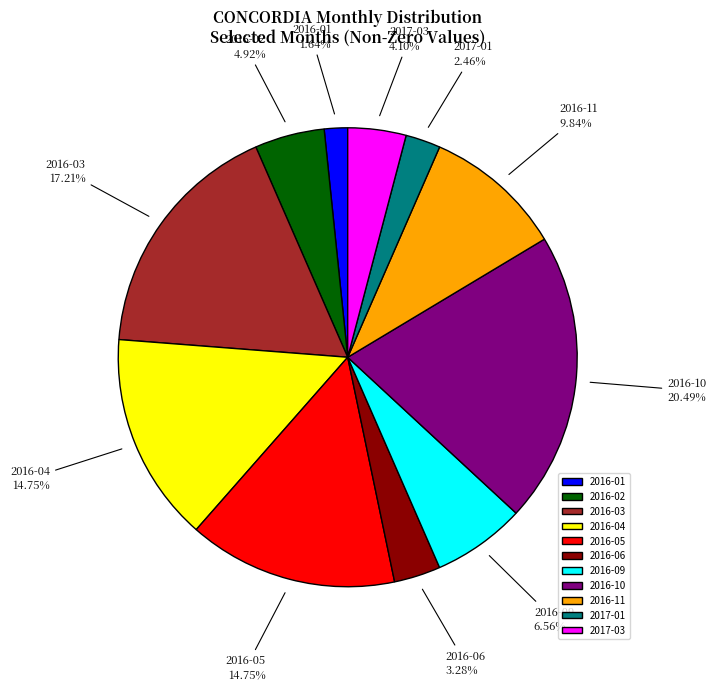

Is it true that 2016-06 is 9% of the pie?

False